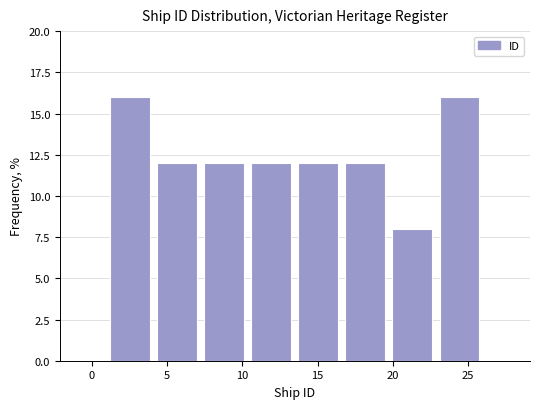

Reading left to right, transcribe this chart: for each bar, give the range it covers on the x-axis and its height. Neither the bar edges nor the heights are printed on the chart, so give them approximately, as read against the axes.

1.0 to 4.0: 16
4.0 to 7.5: 12
7.5 to 10.5: 12
10.5 to 13.5: 12
13.5 to 16.5: 12
16.5 to 20.0: 12
20.0 to 23.0: 8
23.0 to 26.0: 16